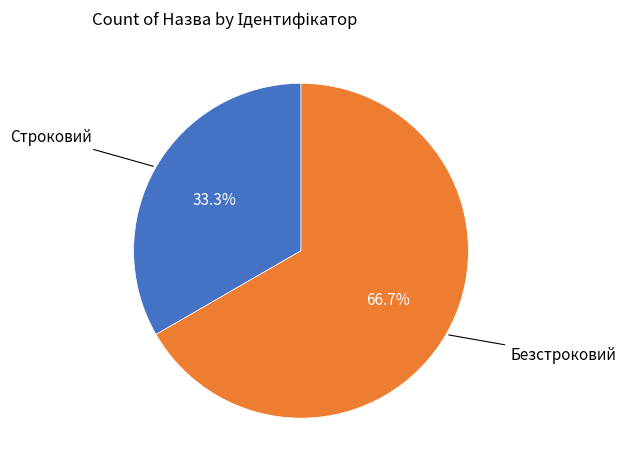

Does any single category account for the majority?

Yes